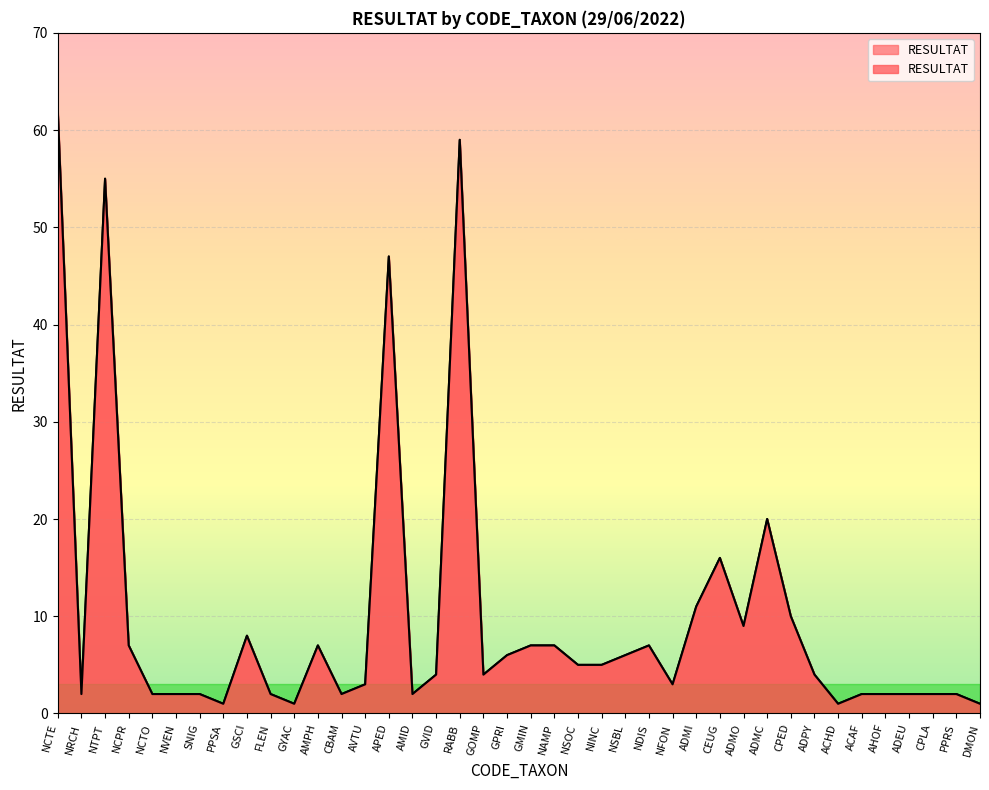

List the labels in order of value, smallest first.

PPSA, GYAC, ACHD, DMON, NRCH, NCTO, NVEN, SNIG, FLEN, CBAM, AMID, ACAF, AHOF, ADEU, CPLA, PPRS, AVTU, NFON, GVID, GOMP, ADPY, NSOC, NINC, GPRI, NSBL, NCPR, AMPH, GMIN, NAMP, NDIS, GSCI, ADMO, CPED, ADMI, CEUG, ADMC, APED, NTPT, RABB, NCTE